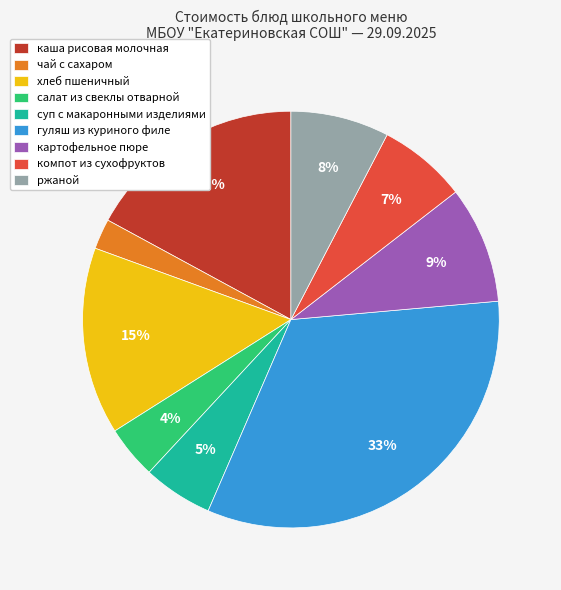

Do каша рисовая молочная and компот из сухофруктов together represent more than half of the pie?

No